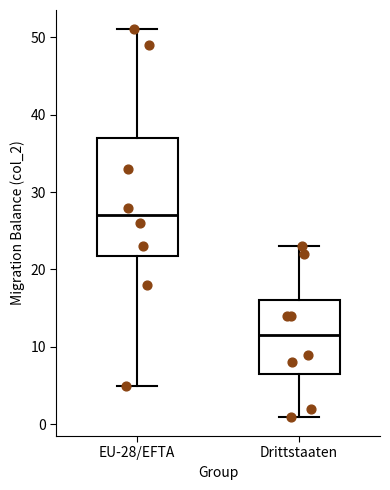

Where is the upper edge of the box for Drittstaaten on the y-axis? The values are not printed on the chart, so give them approximately, as read against the axis.

16